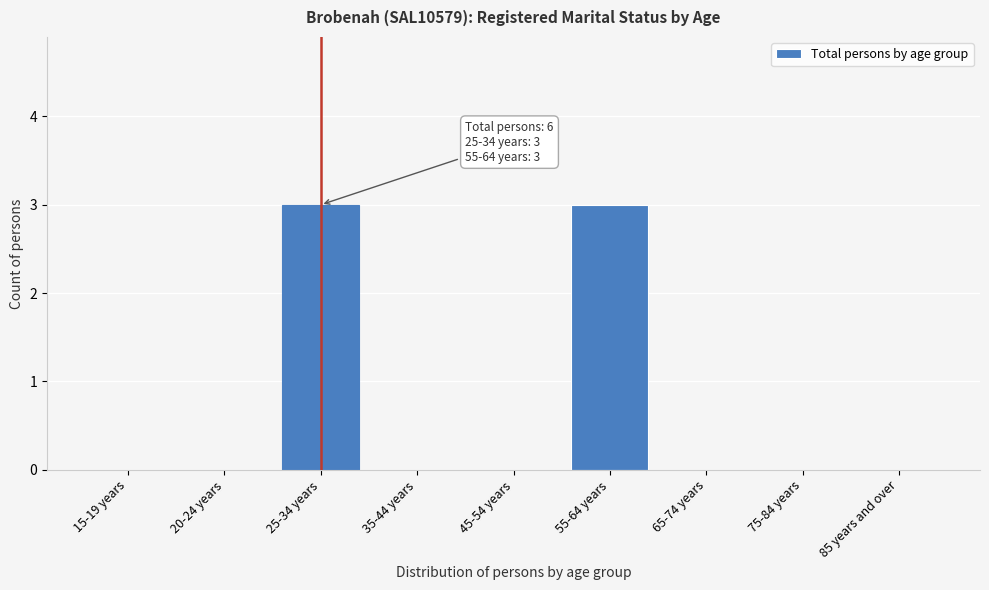

Reading left to right, extract all data points from this chart.

15-19 years=0	20-24 years=0	25-34 years=3	35-44 years=0	45-54 years=0	55-64 years=3	65-74 years=0	75-84 years=0	85 years and over=0